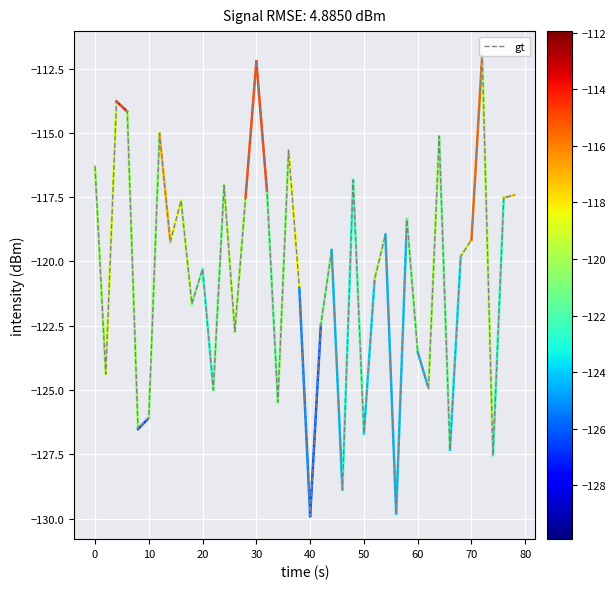

What is the minimum value shown in the chart?

-129.9